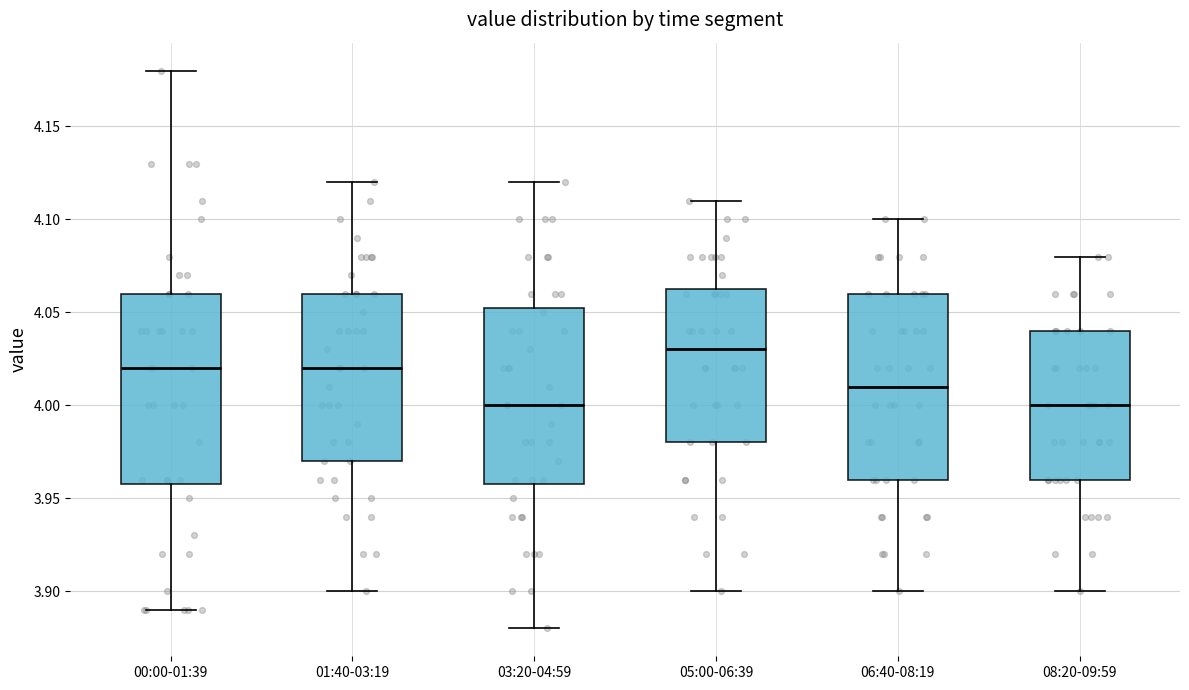

Reading left to right, read every box against the y-axis: the position of its median line, the range the box covers, and the ends of its whiskers. The values are not printed on the chart, so give them approximately, as read against the axis.

00:00-01:39: median 4.020, box 3.960 to 4.060, whiskers 3.890 to 4.180
01:40-03:19: median 4.020, box 3.970 to 4.060, whiskers 3.900 to 4.120
03:20-04:59: median 4.000, box 3.960 to 4.055, whiskers 3.880 to 4.120
05:00-06:39: median 4.030, box 3.980 to 4.065, whiskers 3.900 to 4.110
06:40-08:19: median 4.010, box 3.960 to 4.060, whiskers 3.900 to 4.100
08:20-09:59: median 4.000, box 3.960 to 4.040, whiskers 3.900 to 4.080